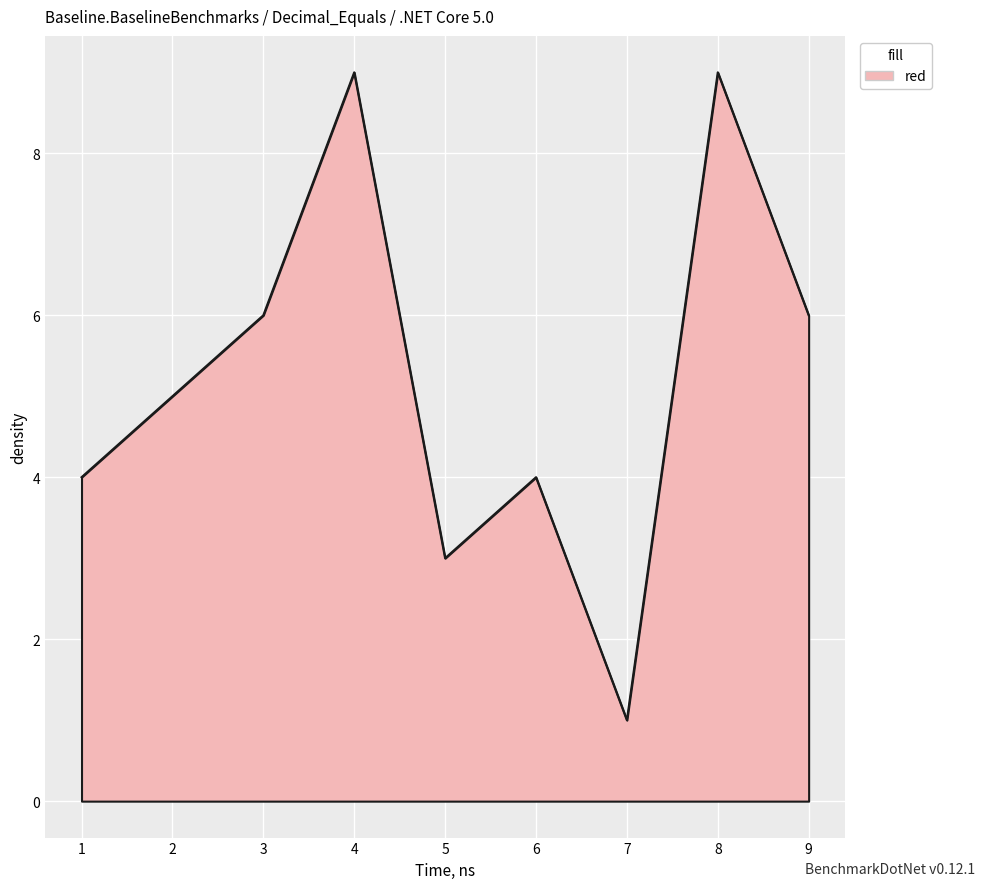

Where is the first local maximum?

4